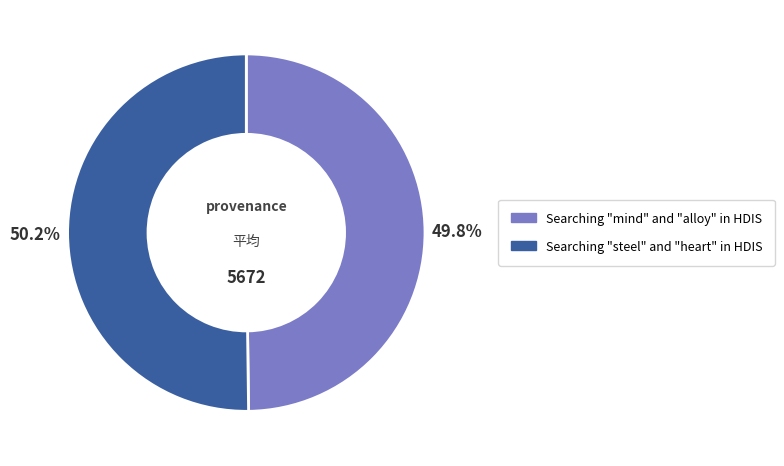

What percentage is the Searching "steel" and "heart" in HDIS slice, to the nearest percent?

50%